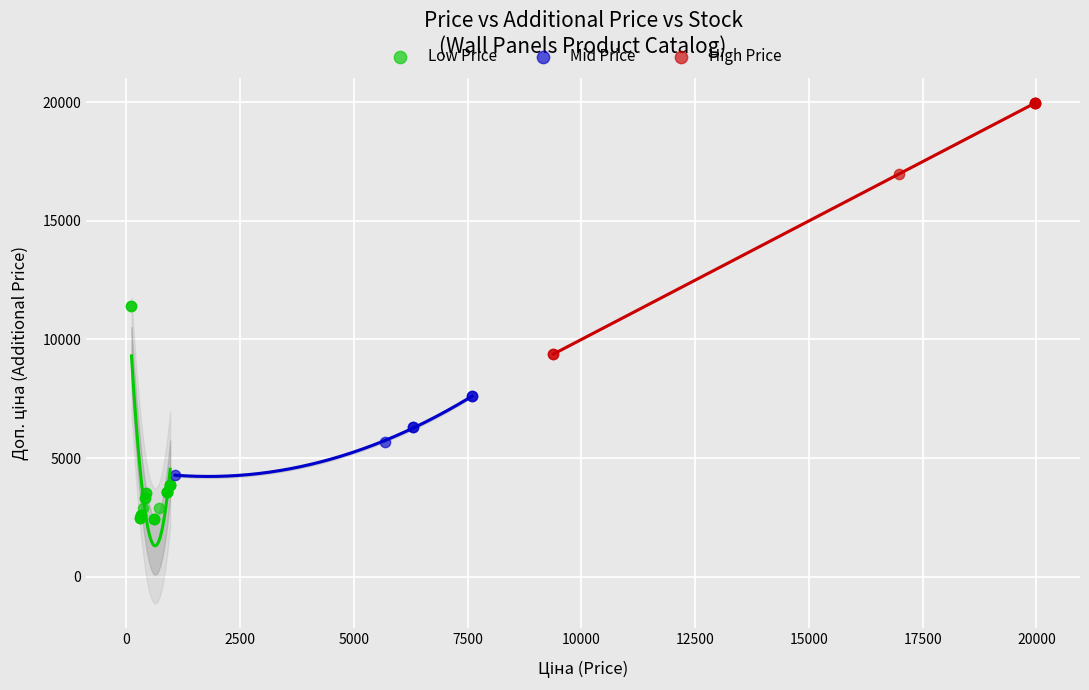

Which series has the largest Y range (max minus min)?

High Price